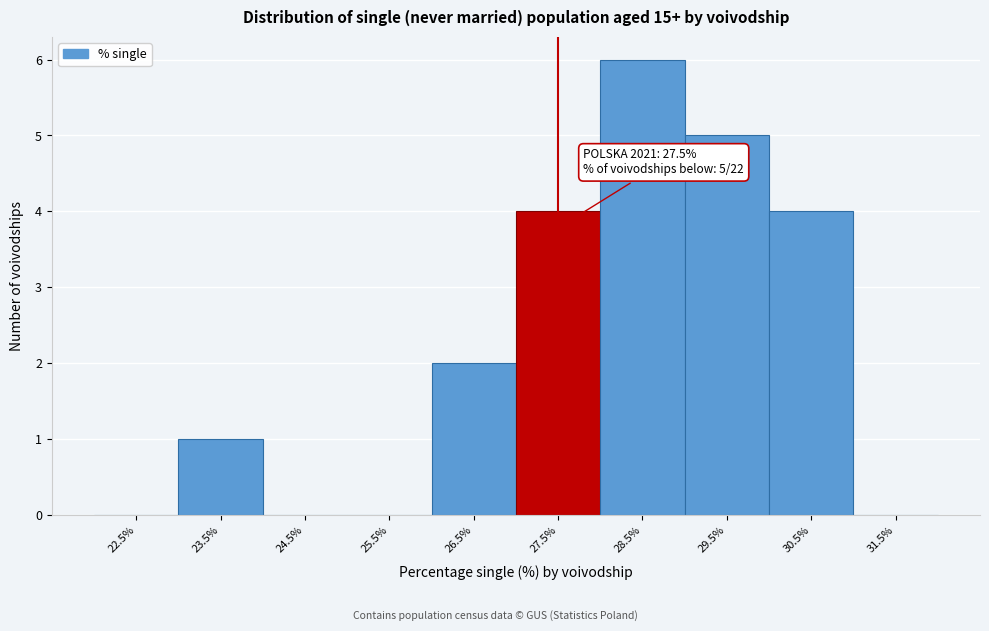

Over which range of the x-axis is the bar tallest?

28 to 29